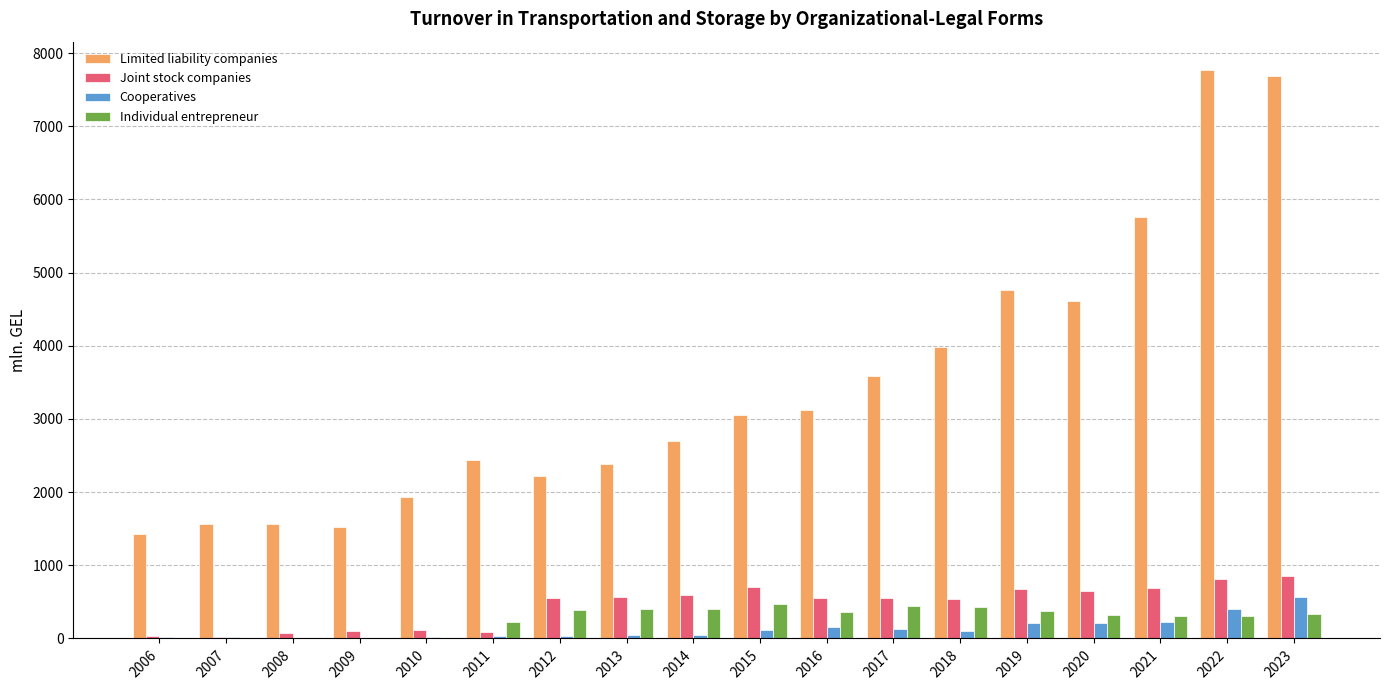

What is the average value of the Individual entrepreneur series?

264.1